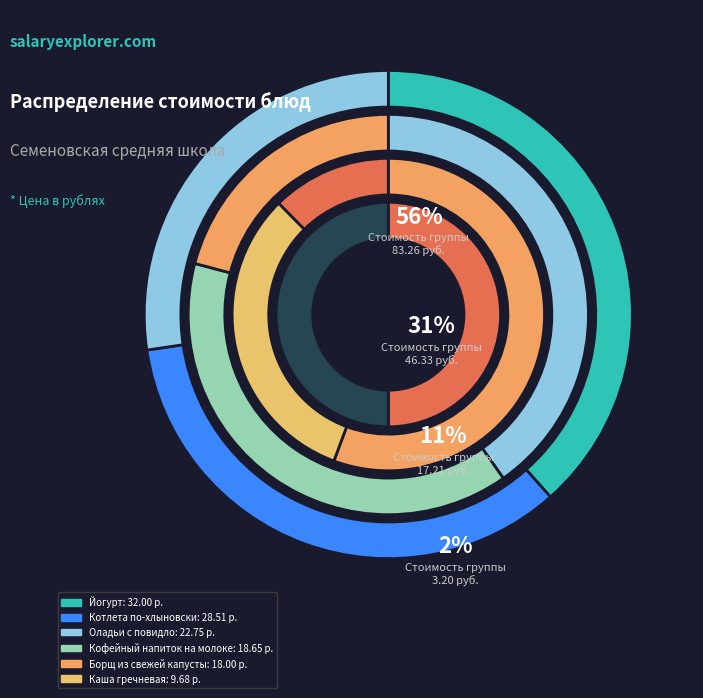

What is the largest slice in the pie chart?

Йогурт